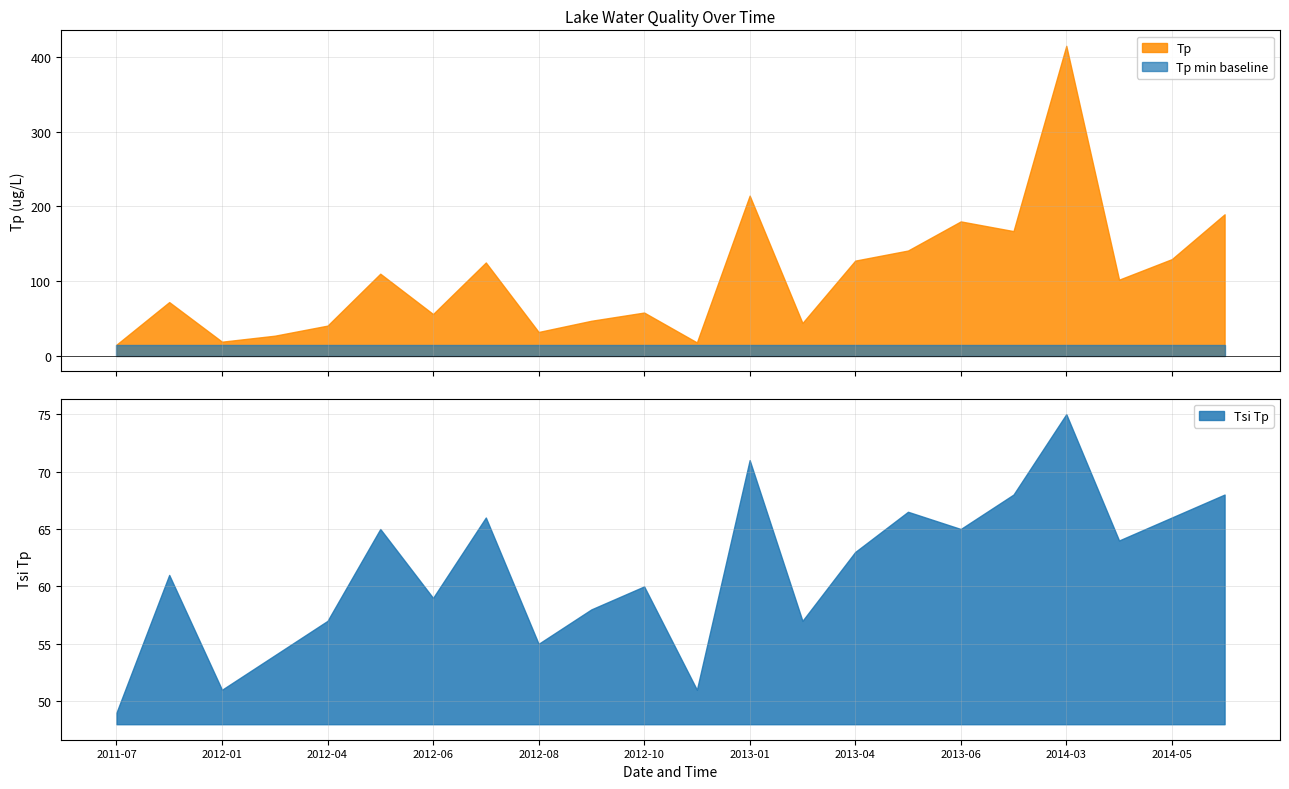

Between 2012-05 and 2011-08, which is larger?

2012-05